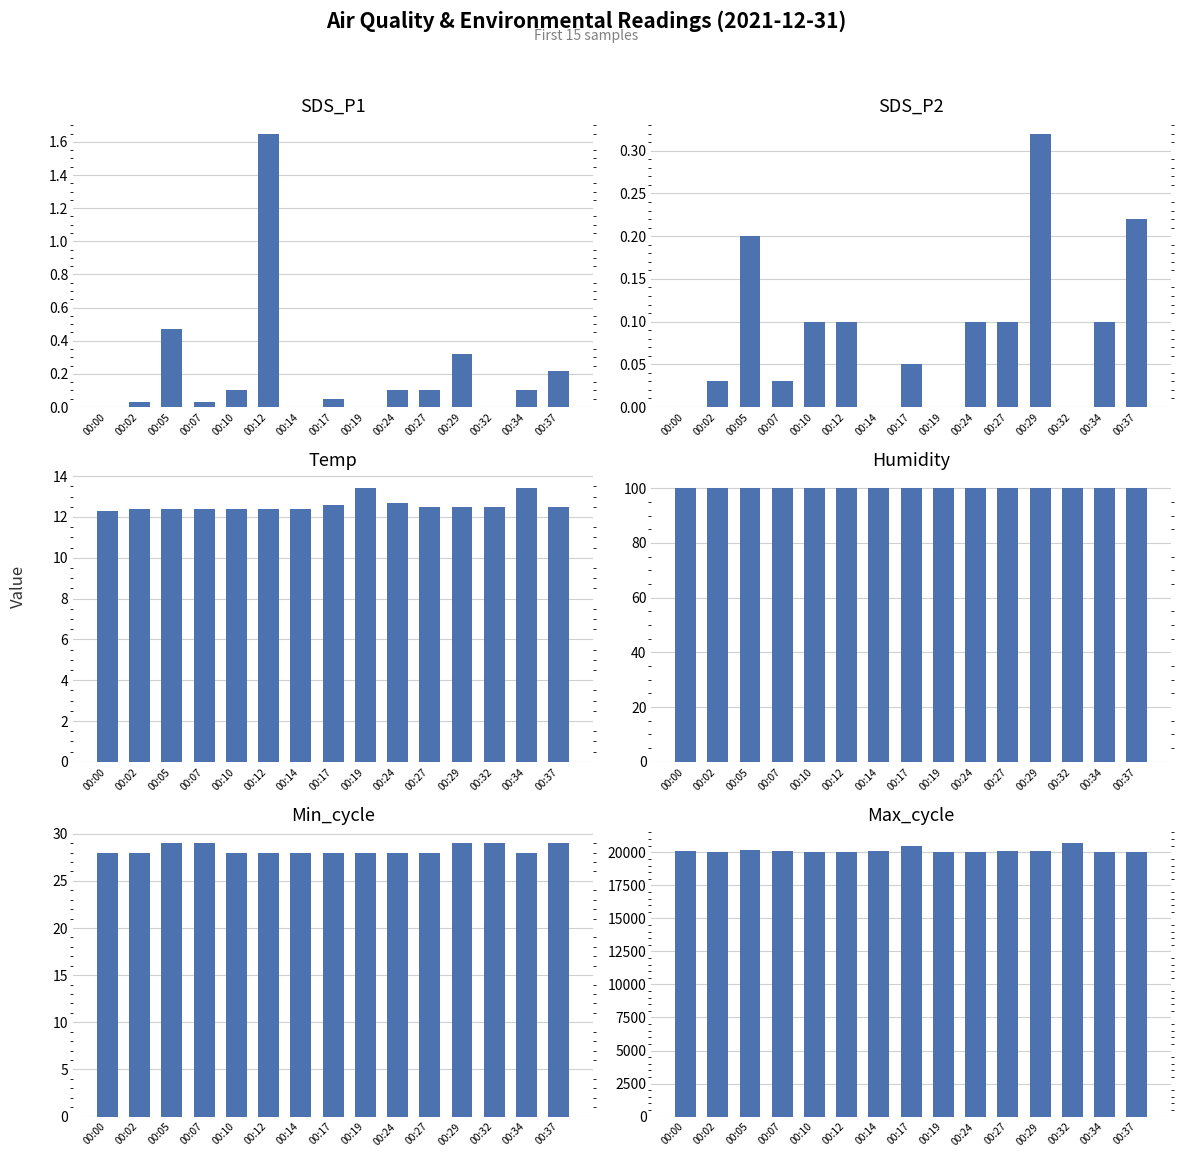

What is the difference between the maximum and second lowest values in the Temp series?

1.0